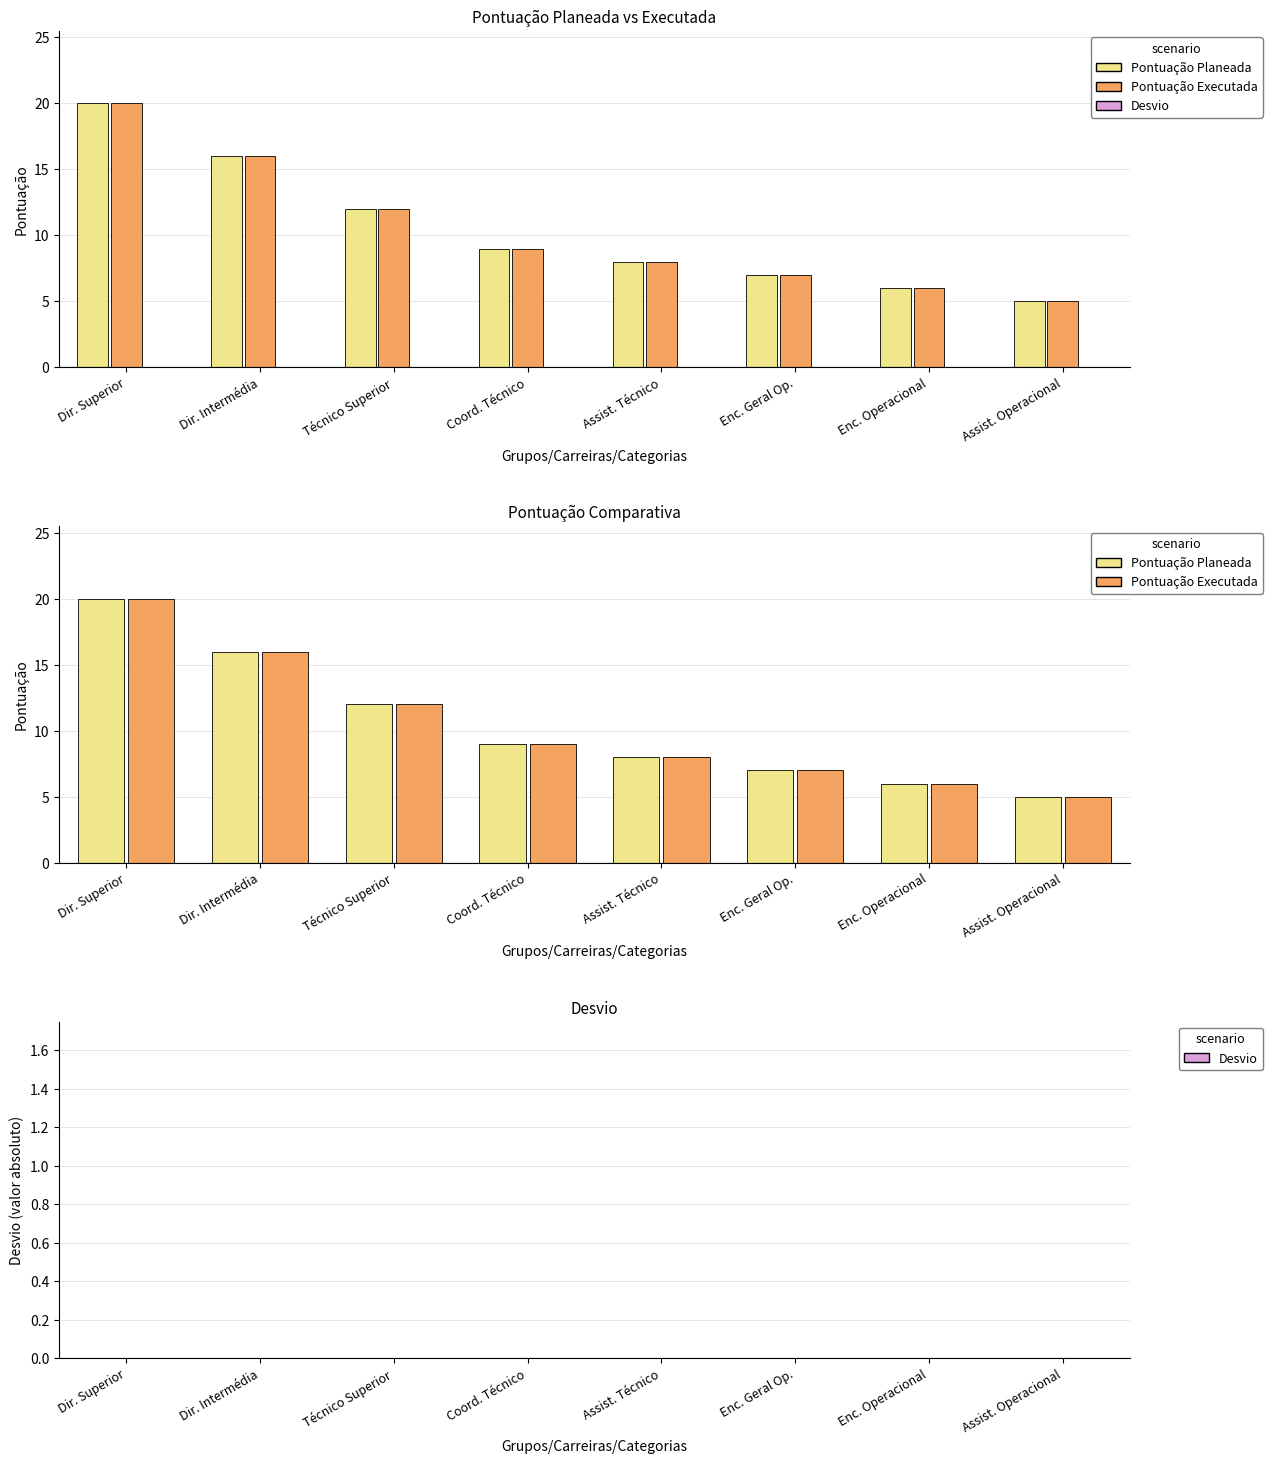

At which category is the sum across all series the highest?

Dir. Superior